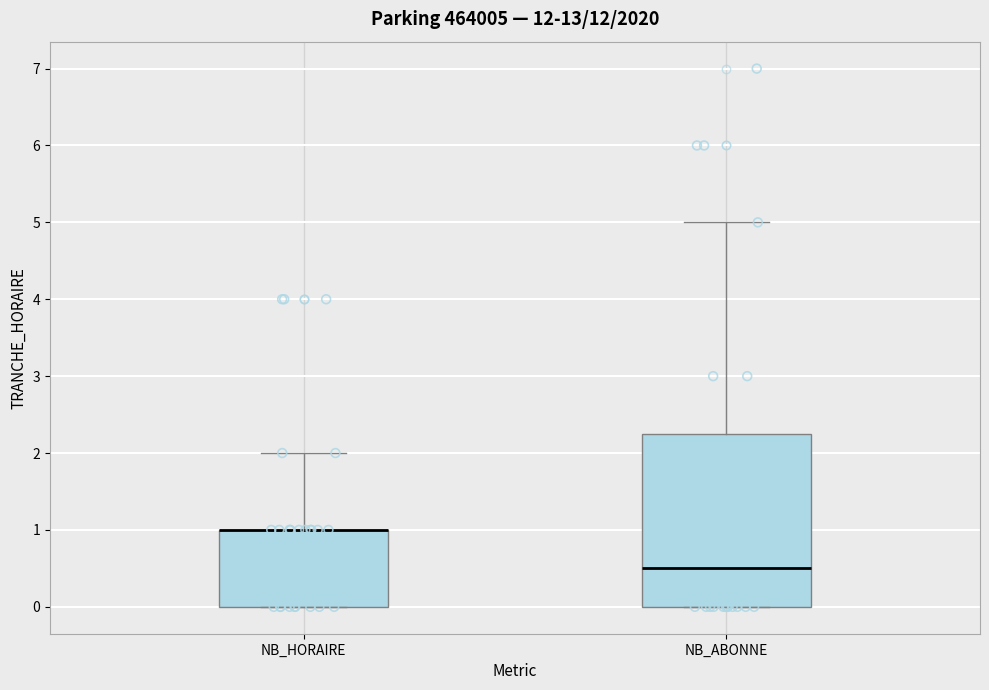

Reading left to right, transcribe this box plot: for each box, give where its median line is, the range the box spans, and where its two whiskers end, as read against the y-axis. The values are not printed on the chart, so give them approximately, as read against the axis.

NB_HORAIRE: median 1.0 (drawn on the box's upper edge), box 0.0 to 1.0, whiskers 0.0 to 2.0
NB_ABONNE: median 0.5, box 0.0 to 2.3, whiskers 0.0 to 5.0